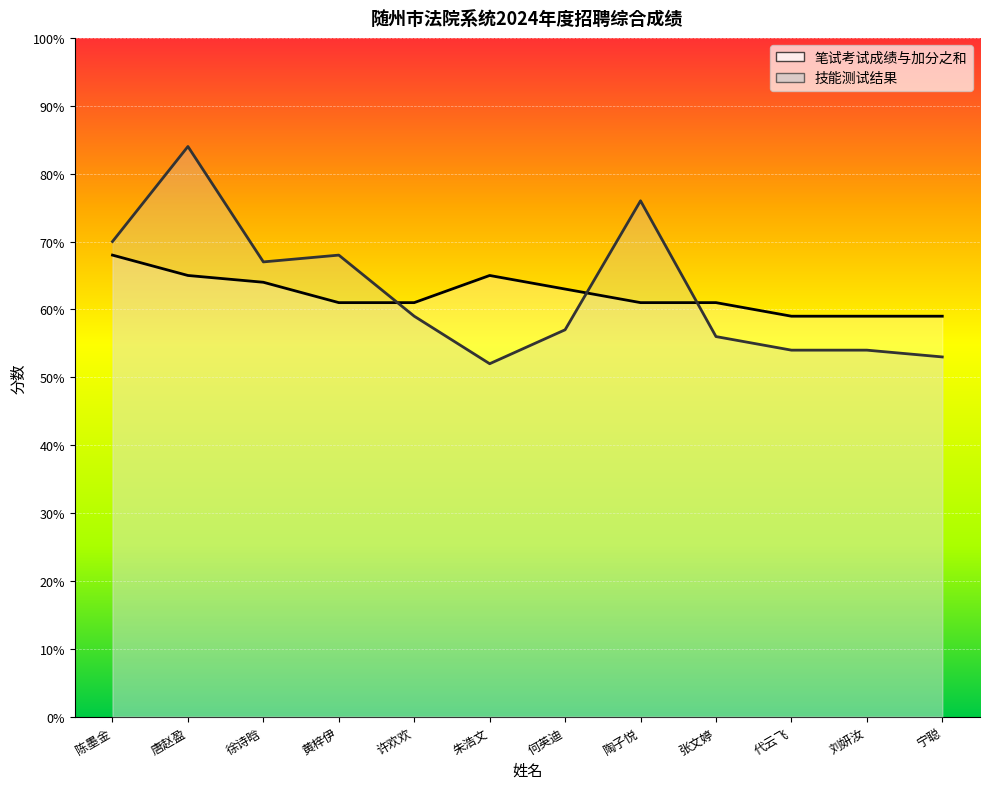

How many values in the 技能测试结果 series are below 59?

6